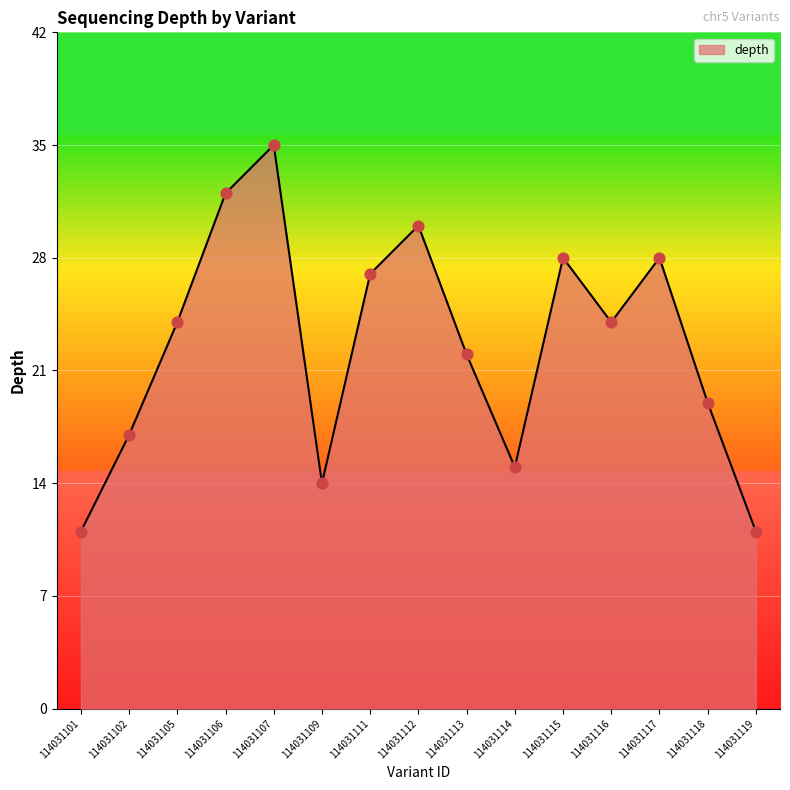

What is the change in value from 114031106 to 114031118?

-13